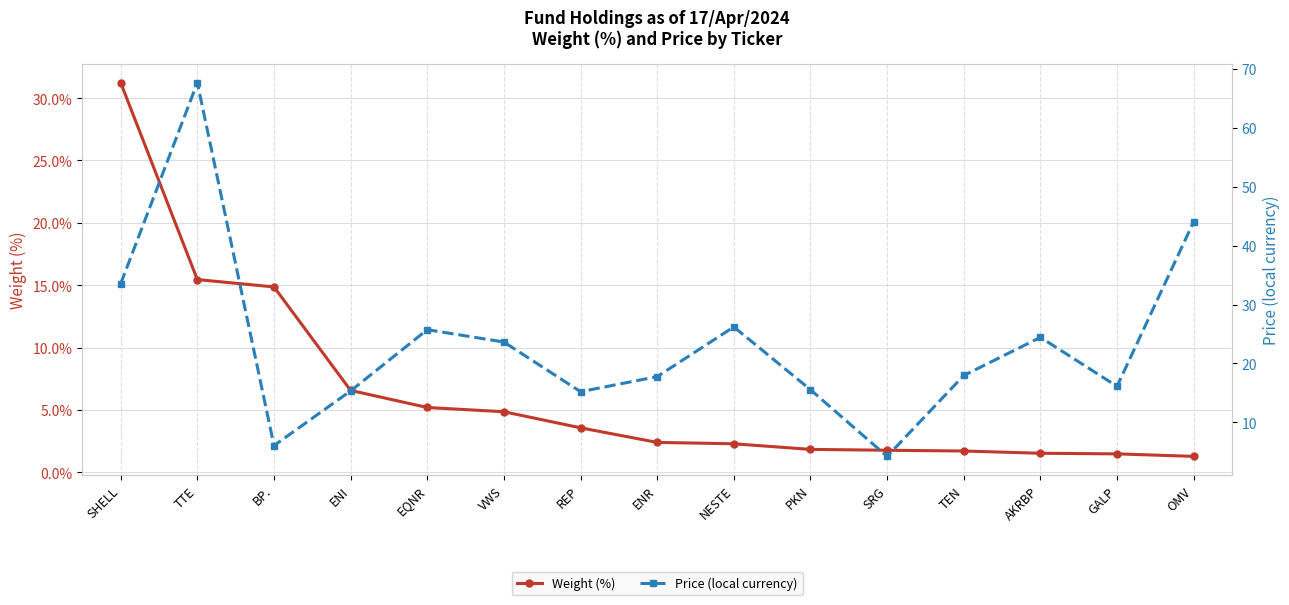

Reading left to right, what are all the values shown in this chart?

Weight (%): 31.2	15.4	14.9	6.6	5.2	4.8	3.6	2.4	2.3	1.8	1.8	1.7	1.5	1.5	1.3
Price (local currency): 33.5	67.7	6.0	15.3	25.7	23.6	15.2	17.8	26.2	15.5	4.2	17.9	24.4	16.1	44.1